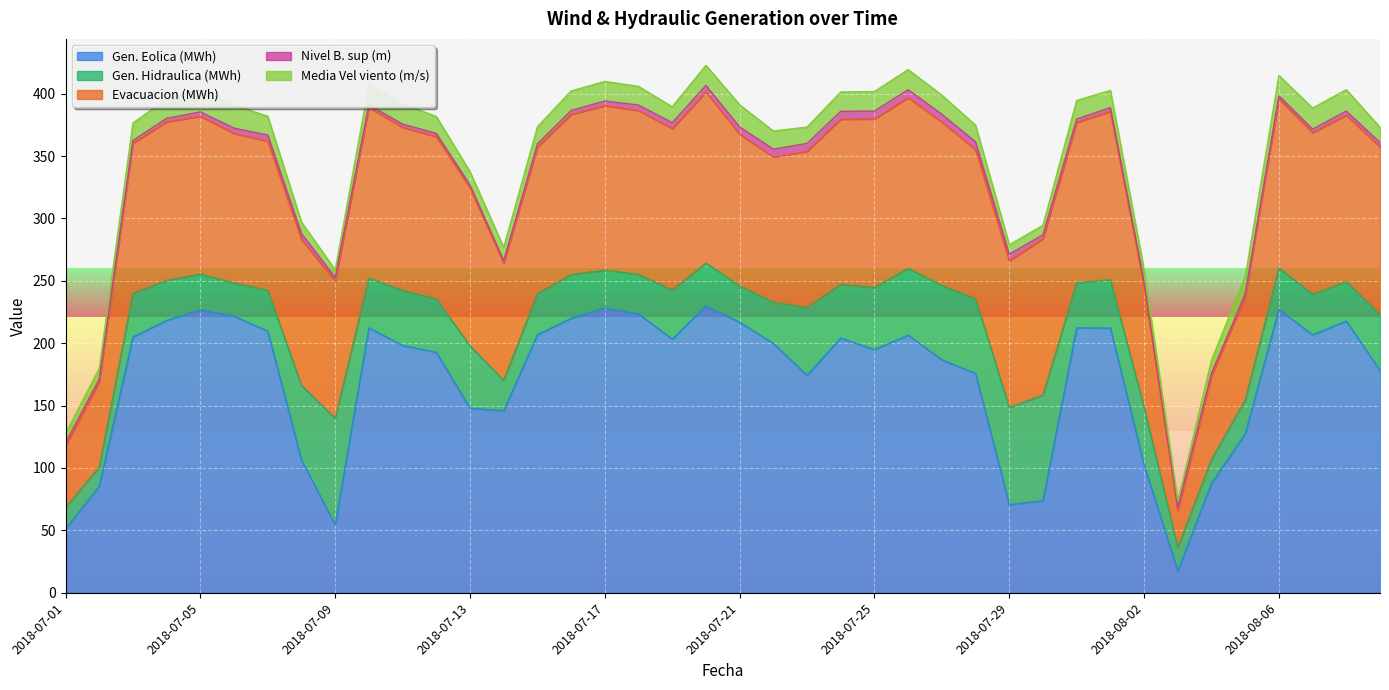

What is the label of the 22nd point from the left?

2018-07-22